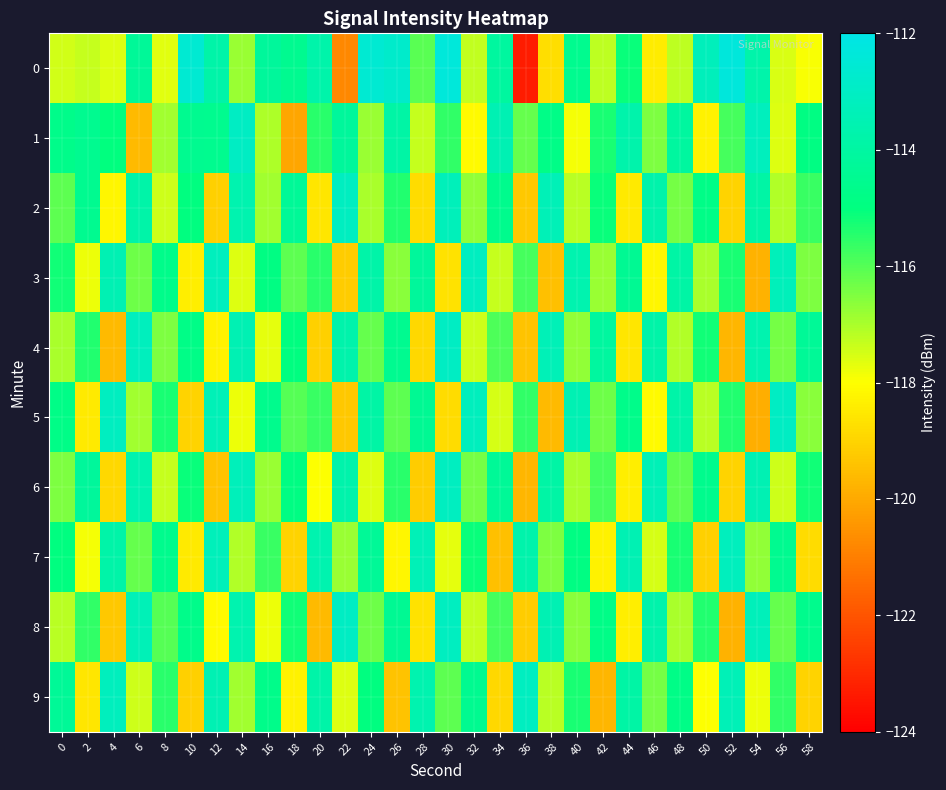

Which series has the largest total across all categories?

1